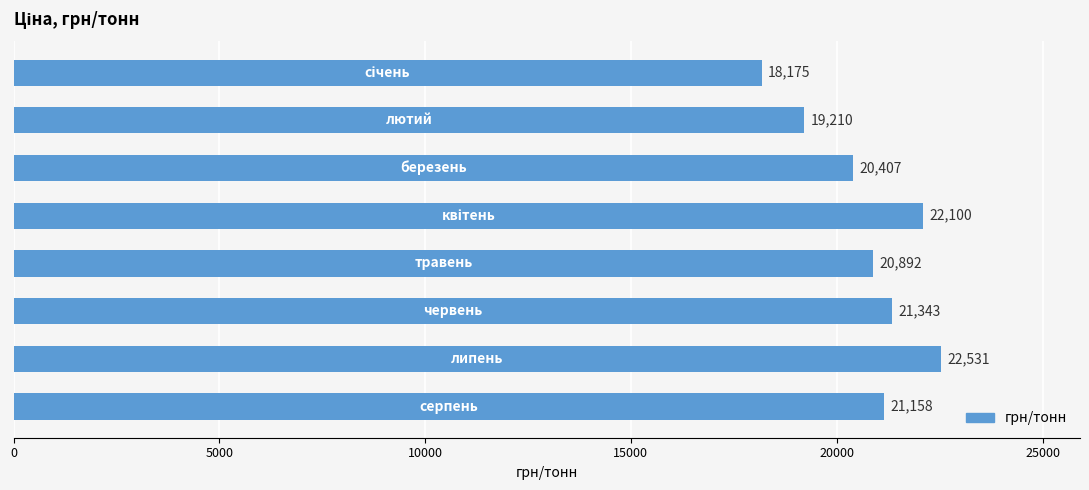

What is the value of the 5th bar from the top?

20892.4